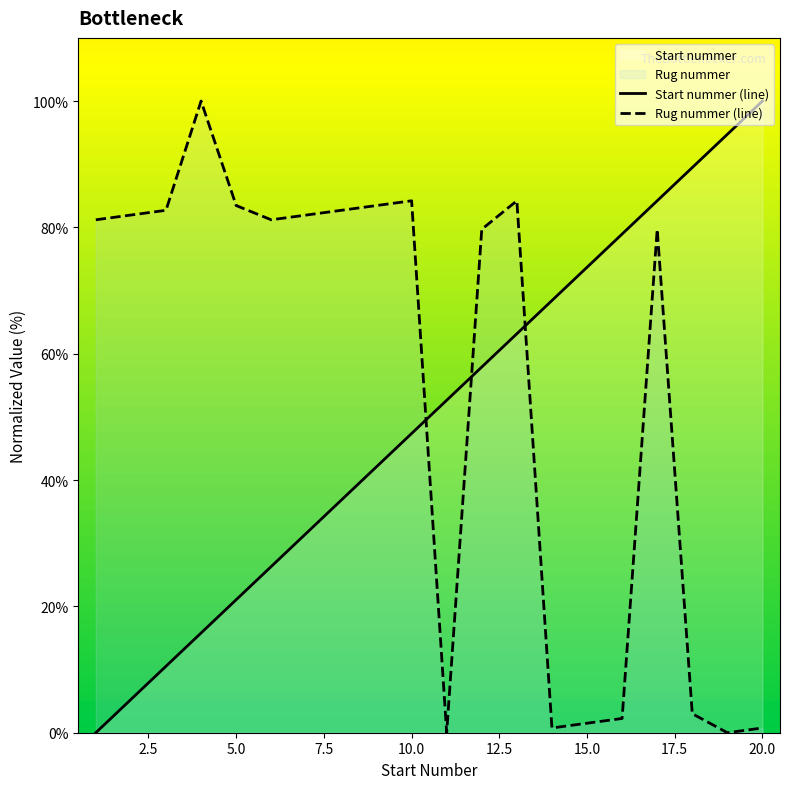

How many intersections are there between Start nummer (line) and Rug nummer (line)?

3